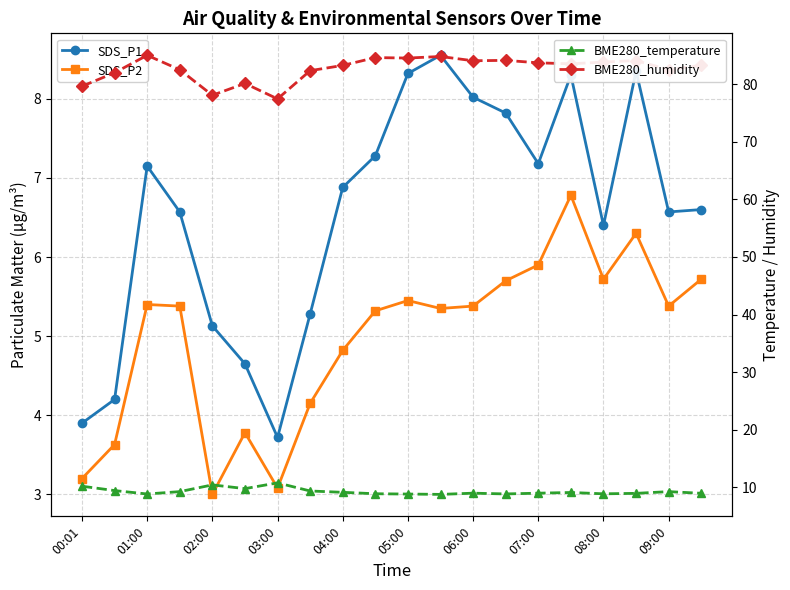

At 07:00, list the series in order from largest to smallest.

BME280_humidity, BME280_temperature, SDS_P1, SDS_P2